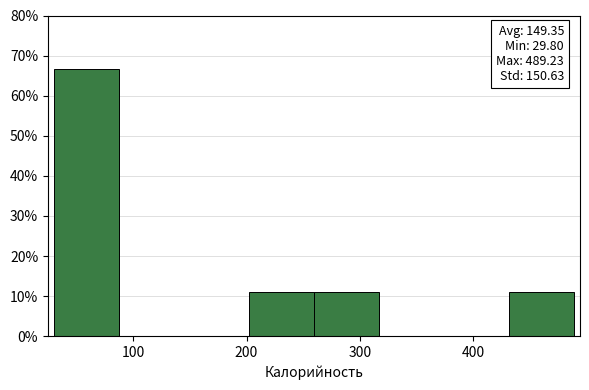

Which range on the x-axis has the tallest bar?

30 to 90